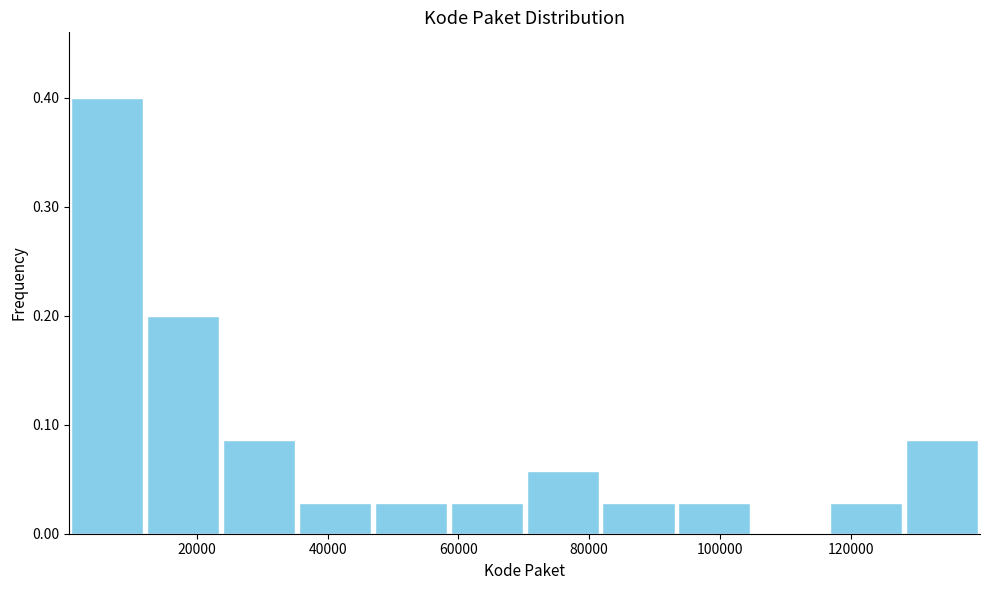

How tall is the bar that spans 116000 to 128000 on the x-axis? Neither the bar edges nor the heights are printed on the chart, so give them approximately, as read against the axes.

0.03